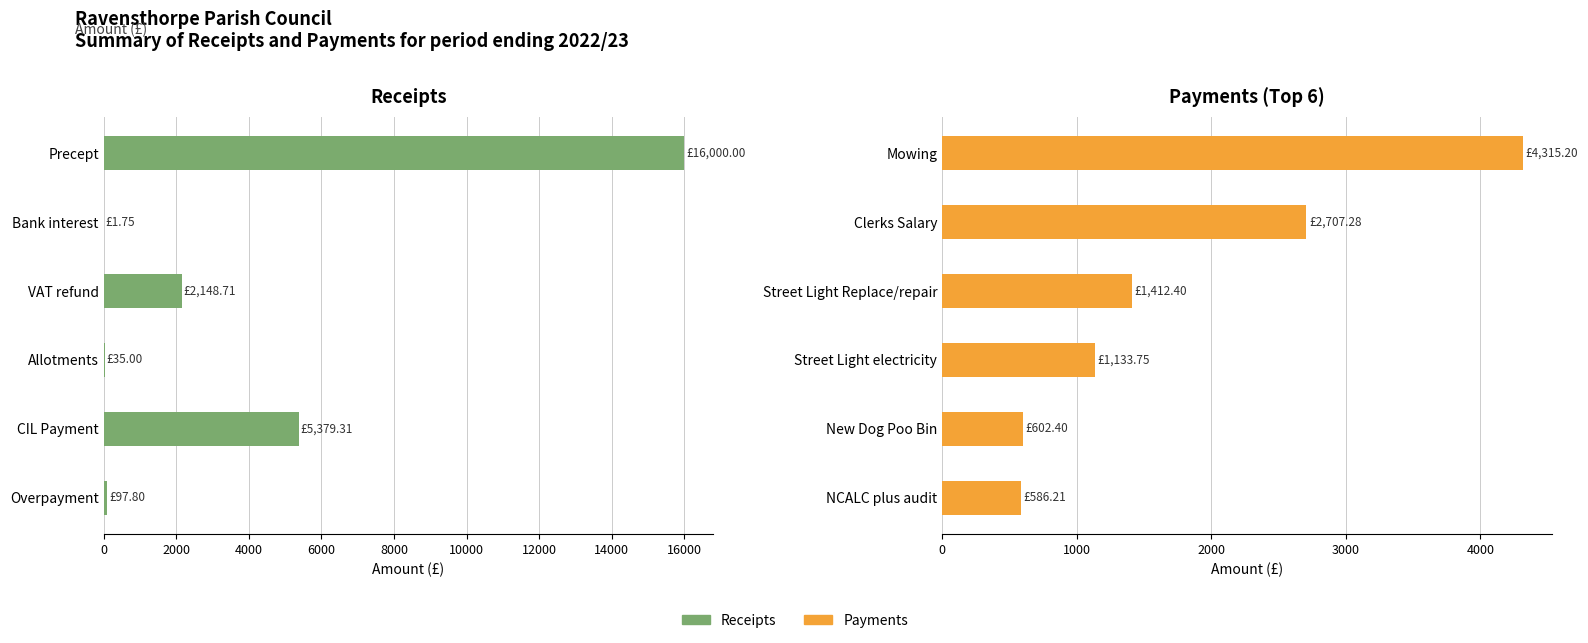

What is the value of the Payments bar at the 1st from the left?

4315.2